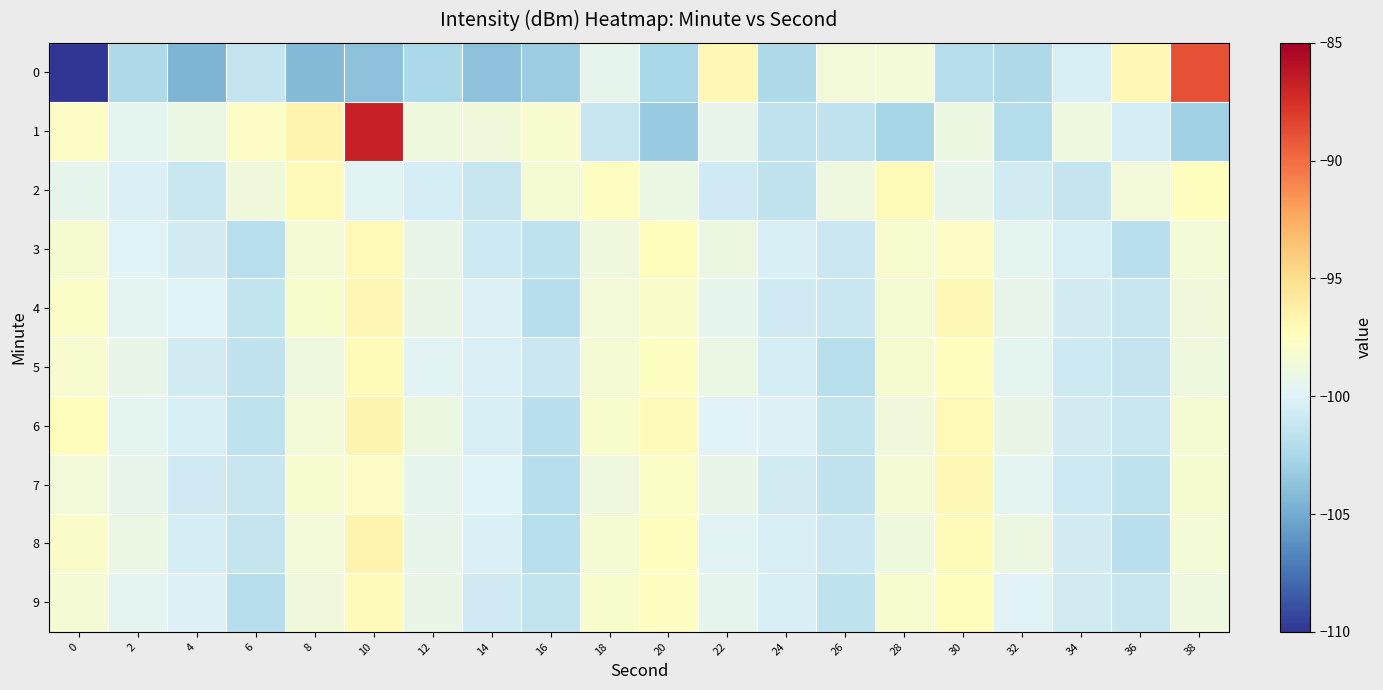

At 6, list the series in order from smallest to largest.

9, 3, 6, 5, 4, 8, 0, 7, 2, 1